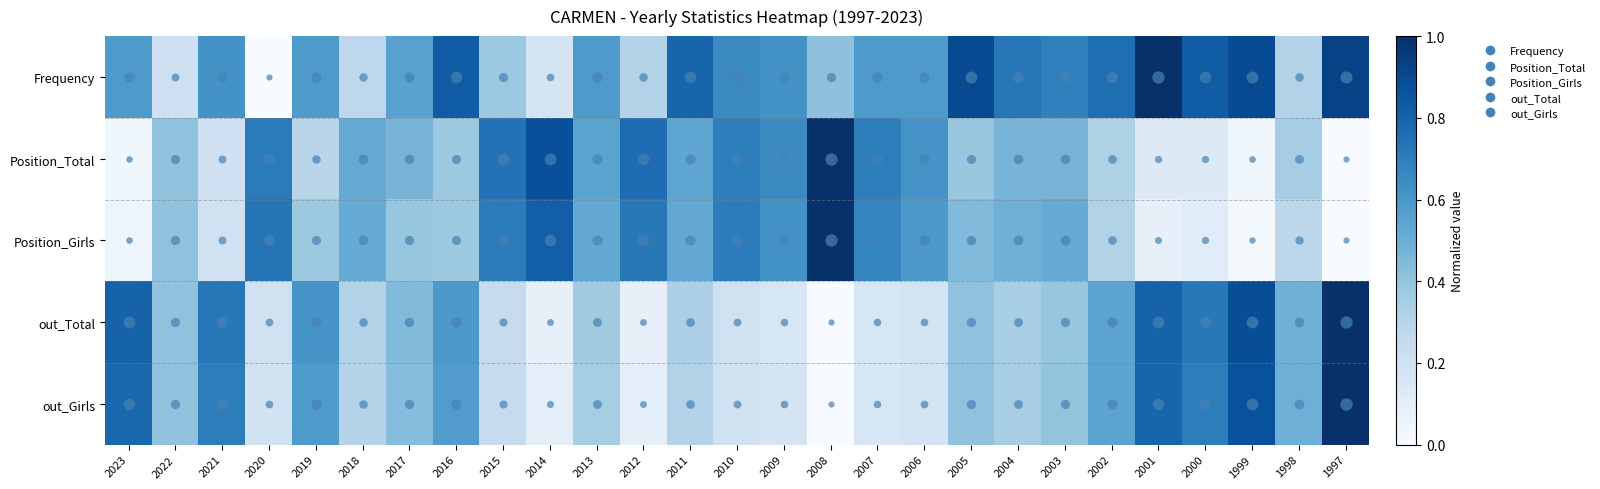

At which category does the chart reach its minimum across all series?

2020